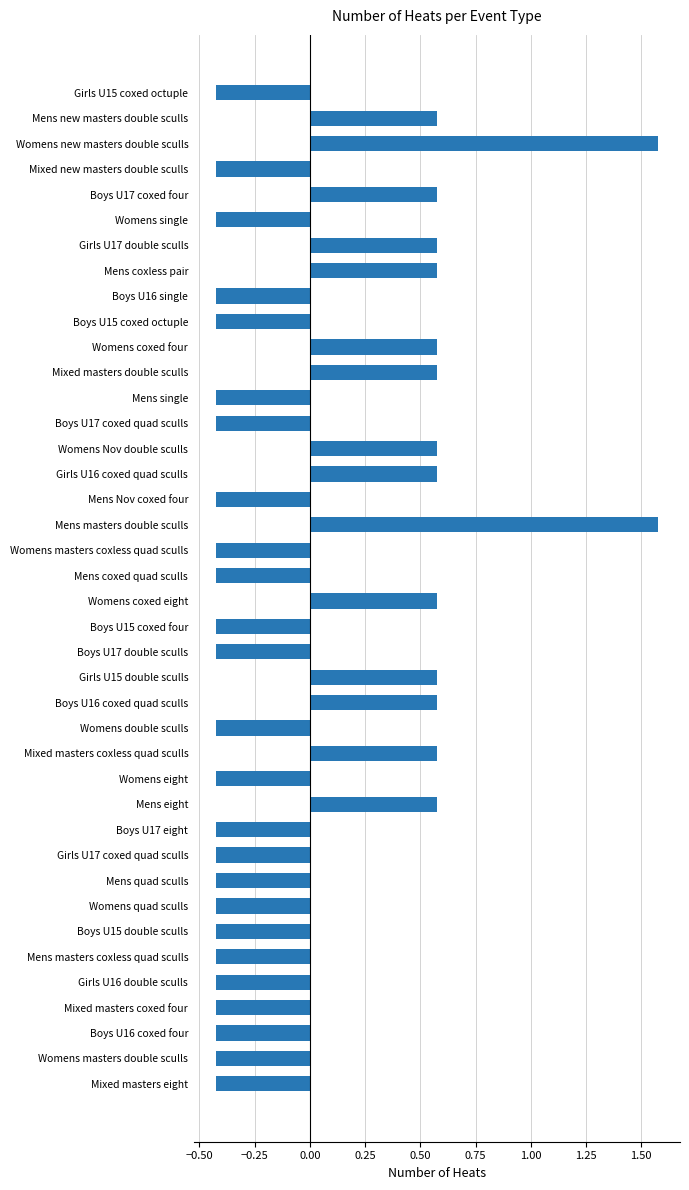

Count the values in the range 0 to 1.

13